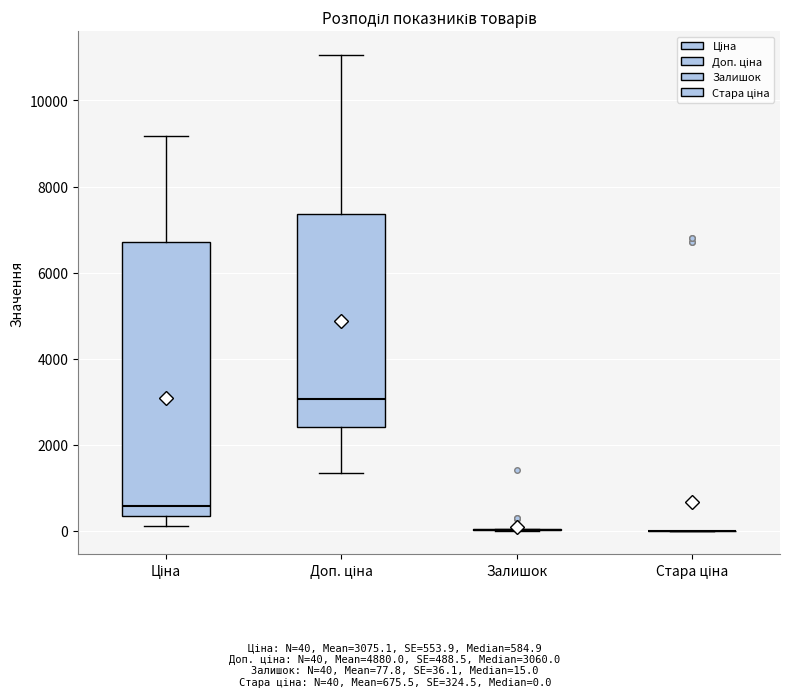

Reading left to right, read every box against the y-axis: the position of its median line, the range the box covers, and the ends of its whiskers. The values are not printed on the chart, so give them approximately, as read against the axis.

Ціна: median 600, box 400 to 6800, whiskers 200 to 9200
Доп. ціна: median 3000, box 2400 to 7400, whiskers 1400 to 11000
Залишок: box collapsed to a line at 0, whiskers 0 to 0
Стара ціна: box collapsed to a line at 0, whiskers 0 to 0